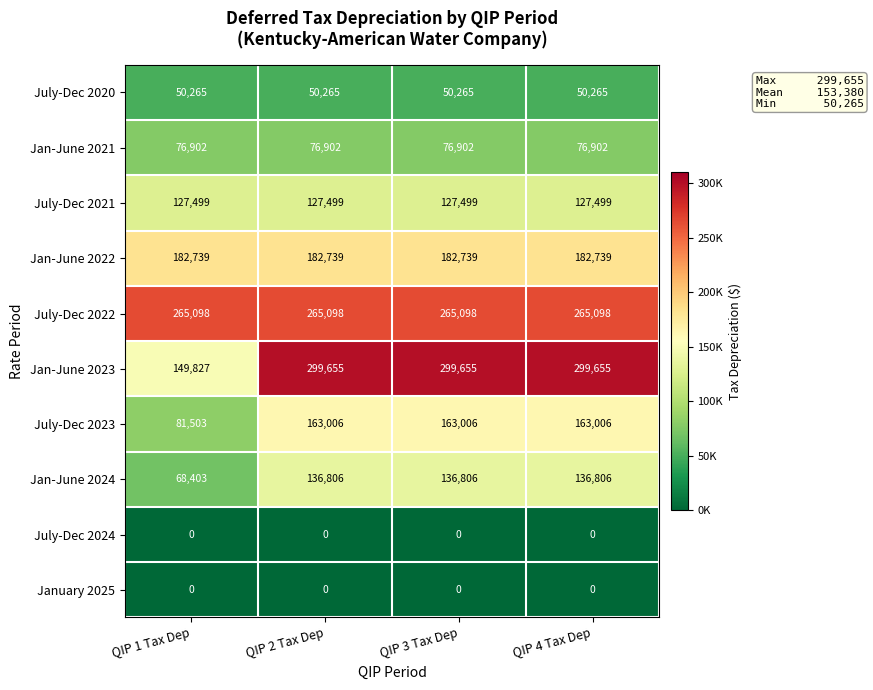

Which series has the largest total across all categories?

July-Dec 2022